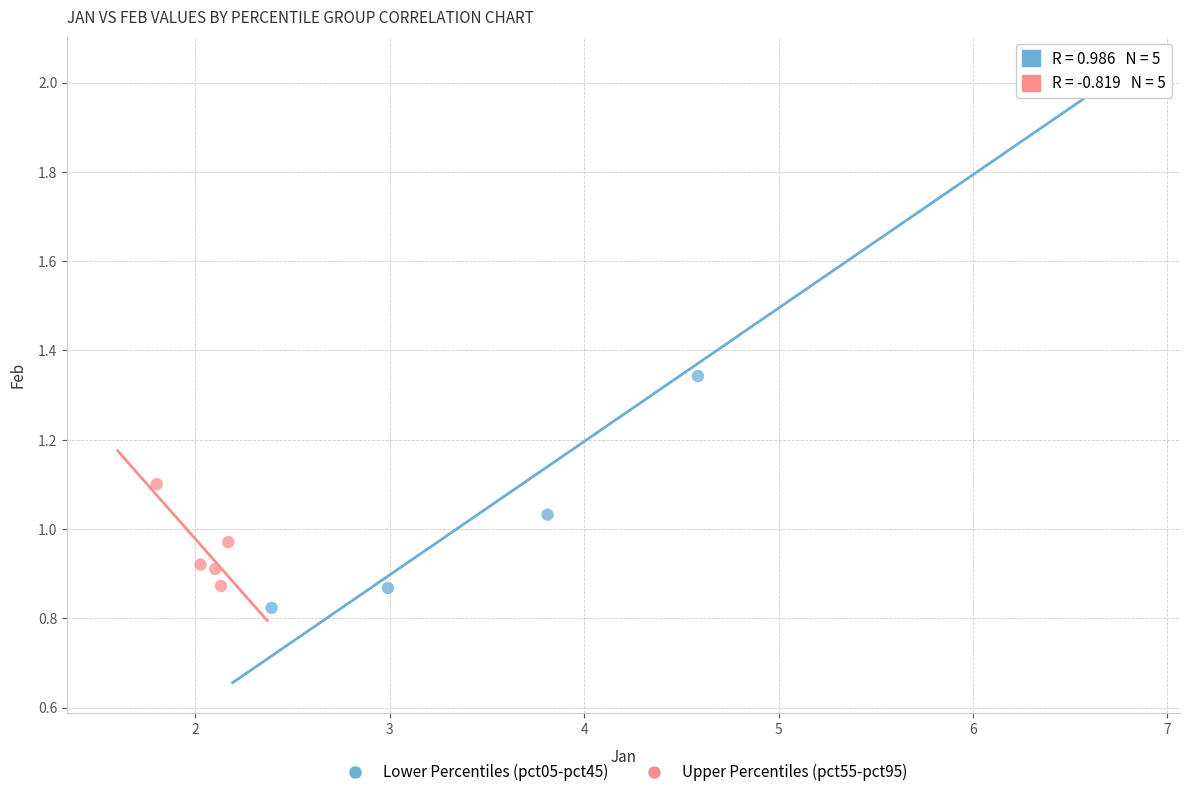

Which series contains the lowest Y value?

Lower Percentiles (pct05-pct45)